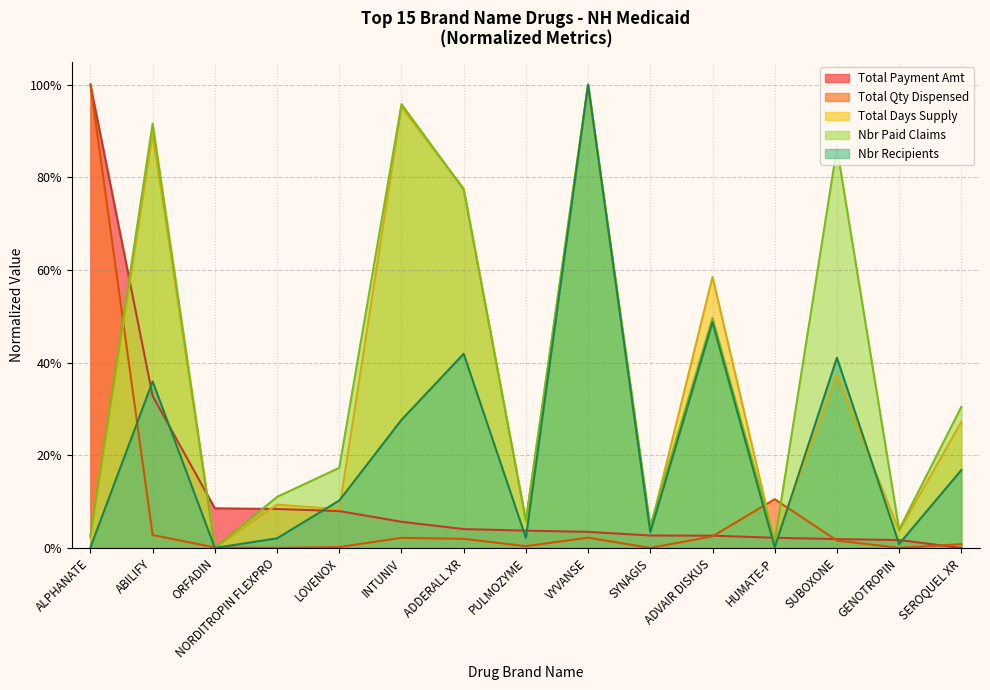

Is the value of Total Payment Amt at ABILIFY greater than the value of Nbr Paid Claims at VYVANSE?

No